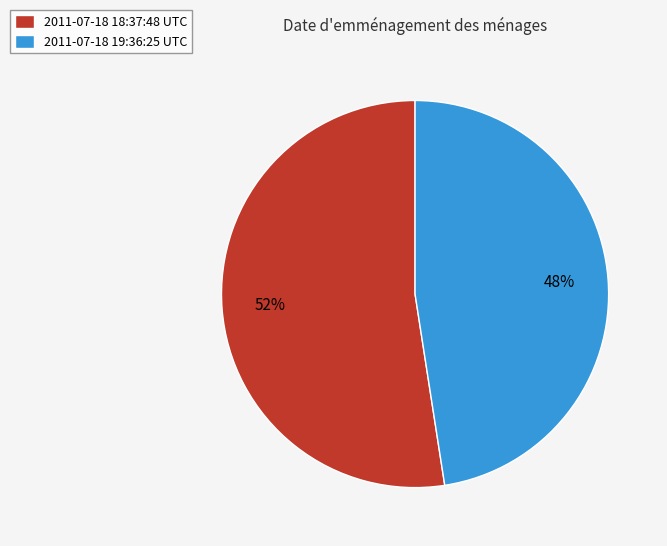

What is the ratio of the value at 2011-07-18 19:36:25 UTC to the value at 2011-07-18 18:37:48 UTC?

0.9